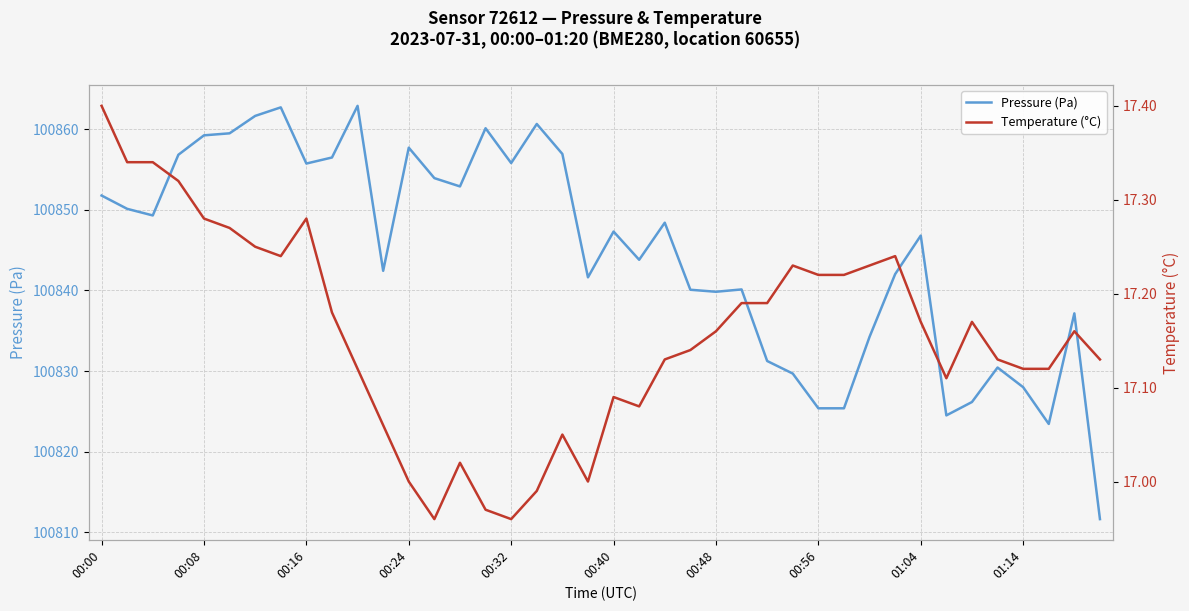

The value of Pressure (Pa) at 25 is 162978.4. True or false?

False